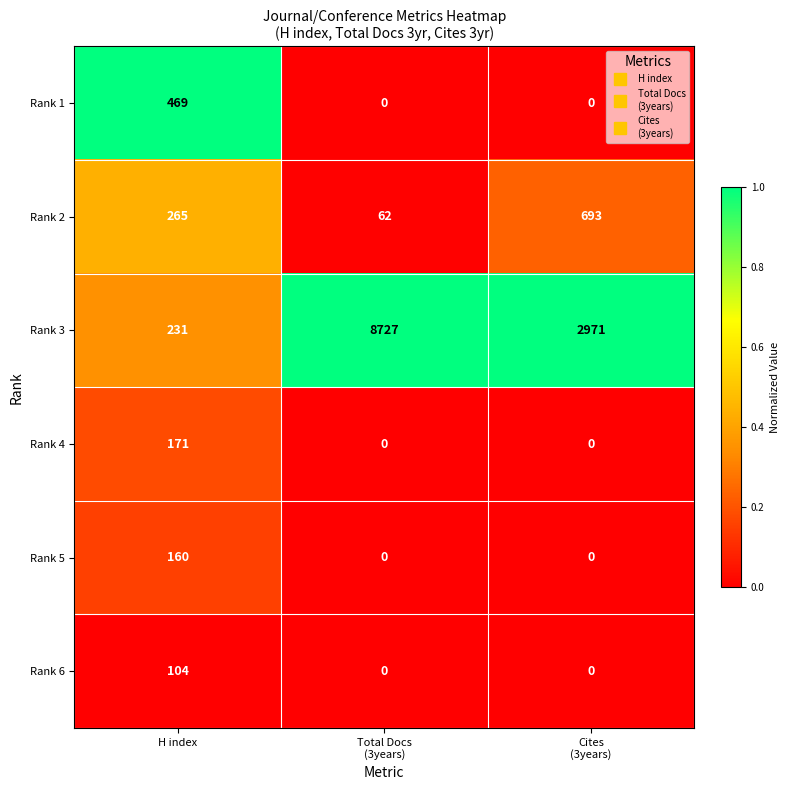

Rank the series by their maximum value, from highest to lowest.

Rank 3, Rank 2, Rank 1, Rank 4, Rank 5, Rank 6